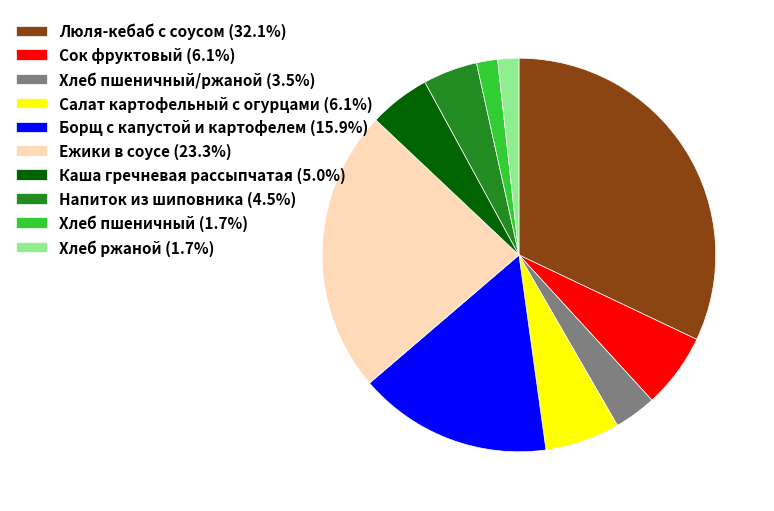

Does any single category account for the majority?

No